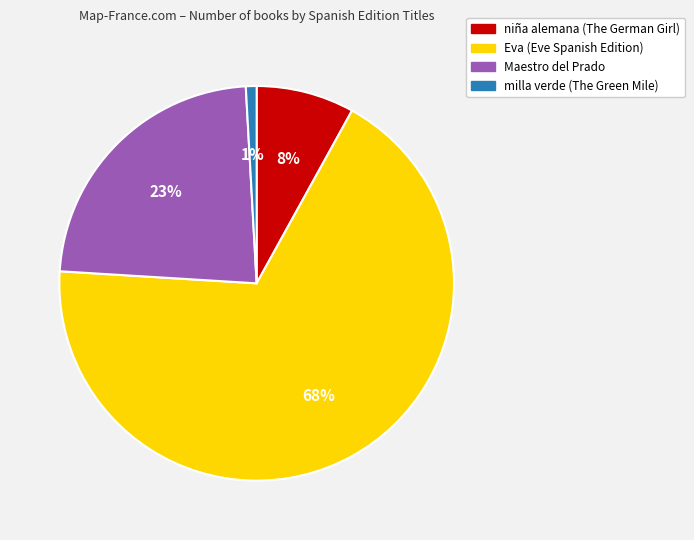

Which has a higher value, milla verde (The Green Mile) or Eva (Eve Spanish Edition)?

Eva (Eve Spanish Edition)